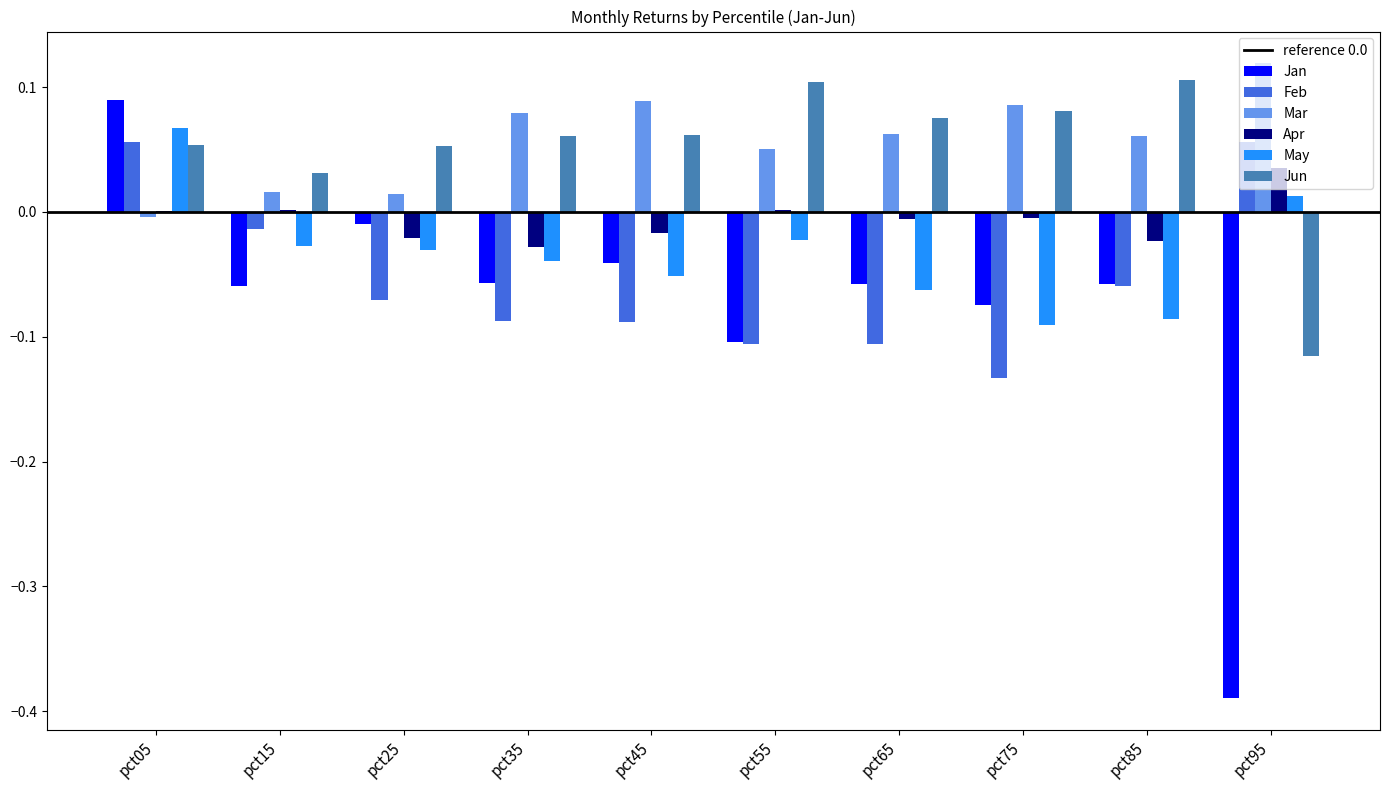

What is the total value across all series at pct95?

-0.3